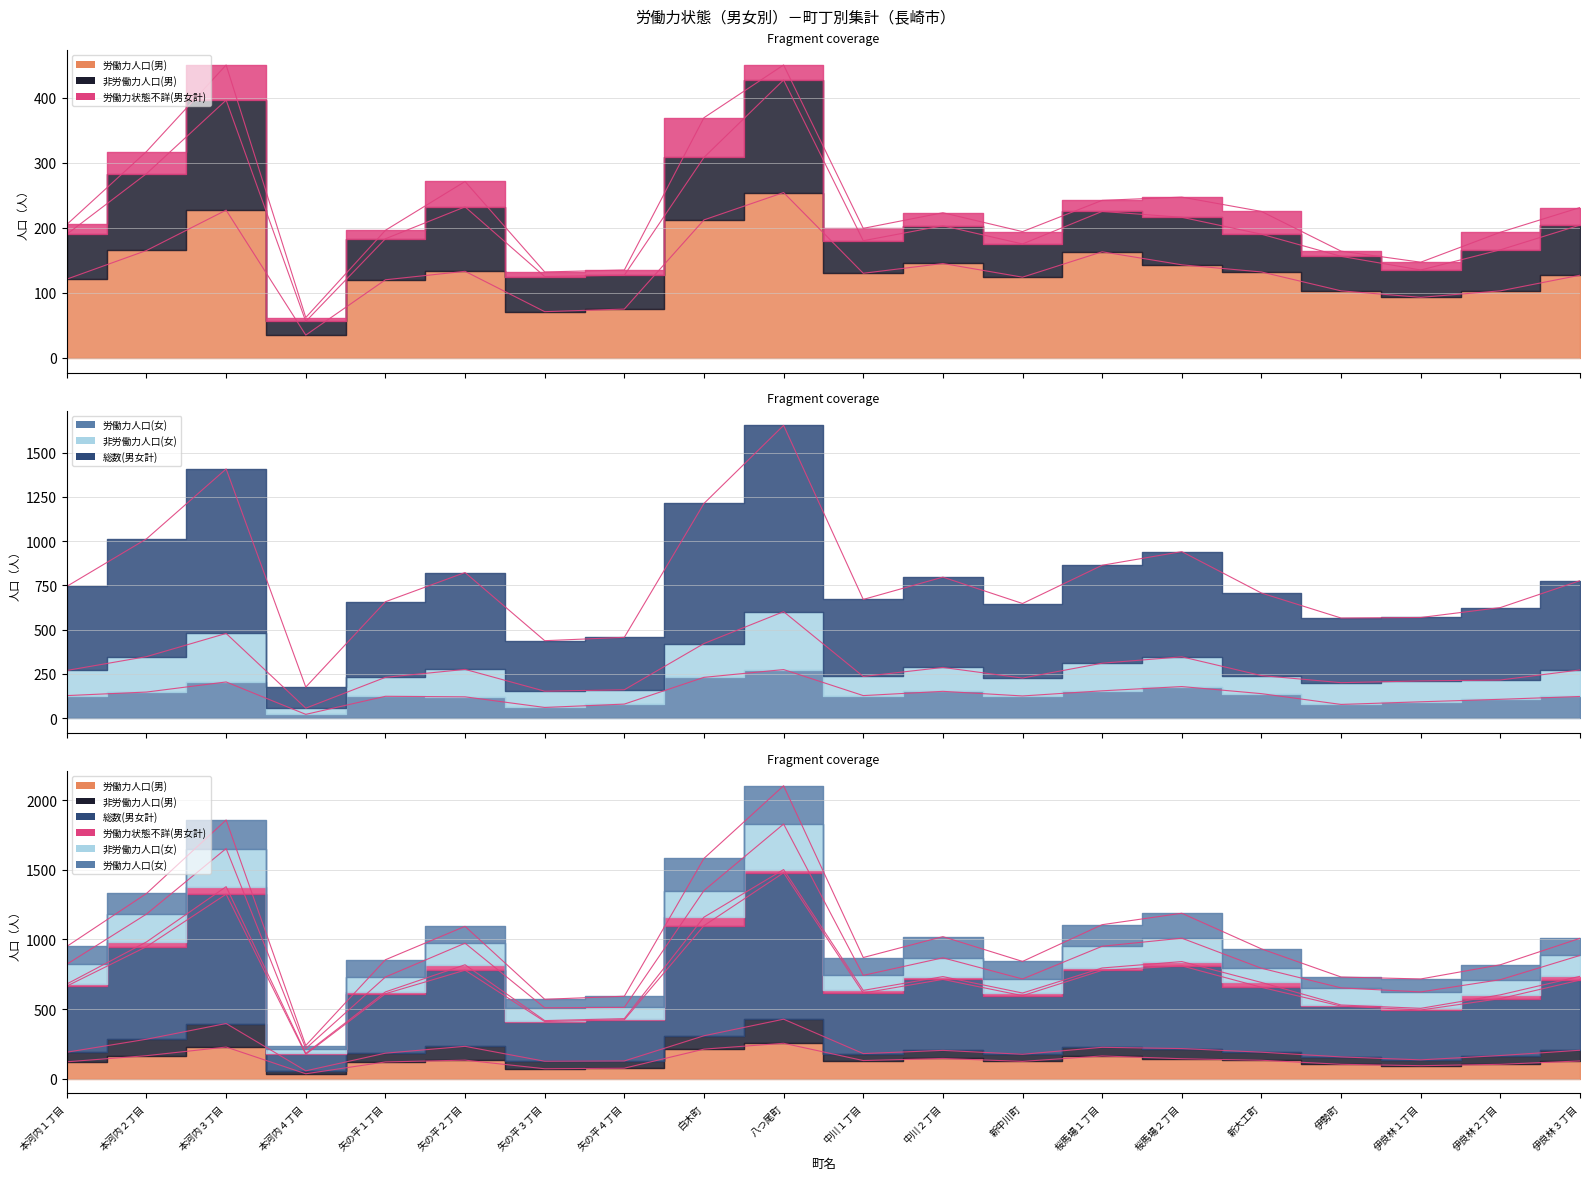

How many lines are shown in the chart?

3